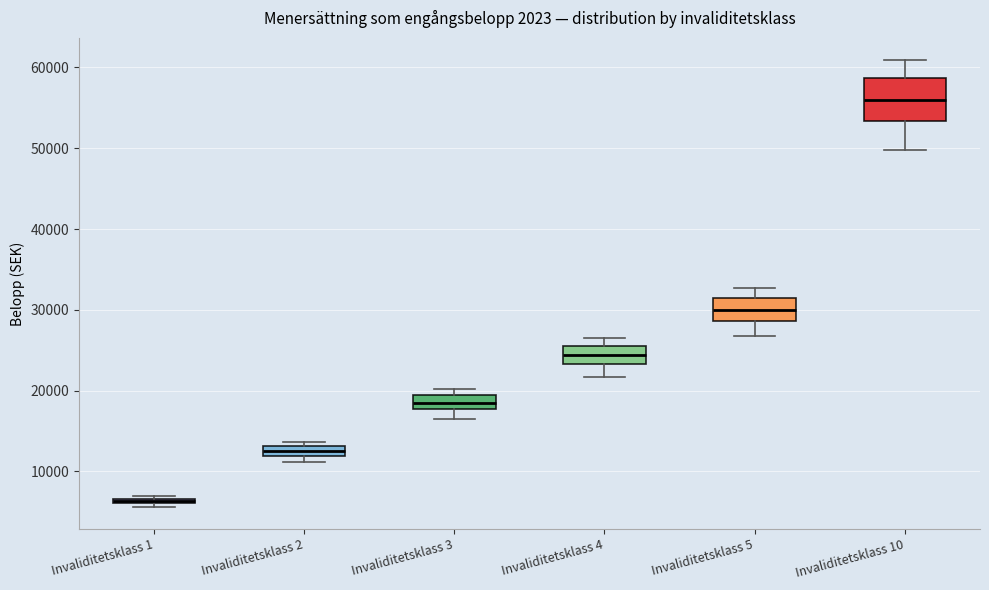

Comparing the boxes themselves (not the whiskers), which one is the tallest?

Invaliditetsklass 10